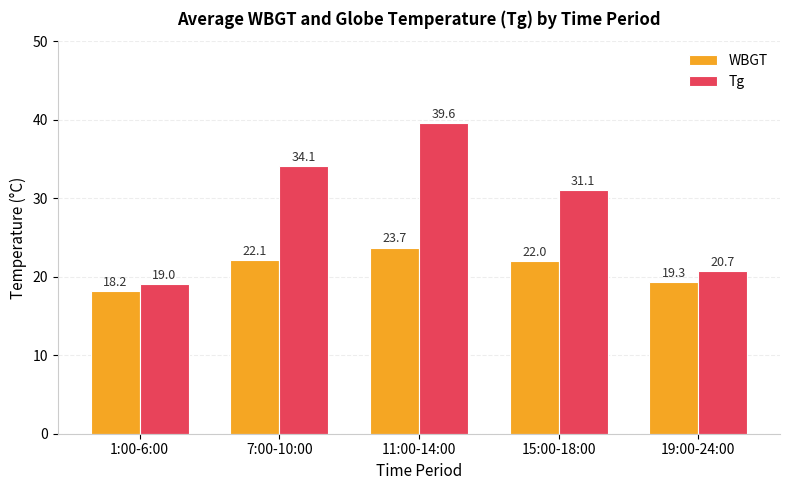

What is the average value of the Tg series?

28.9